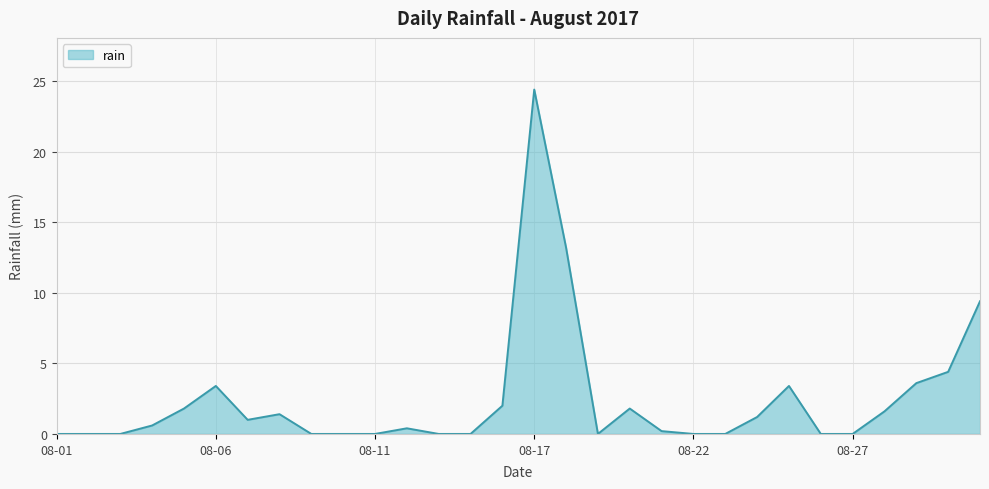

What is the maximum value shown in the chart?

24.4